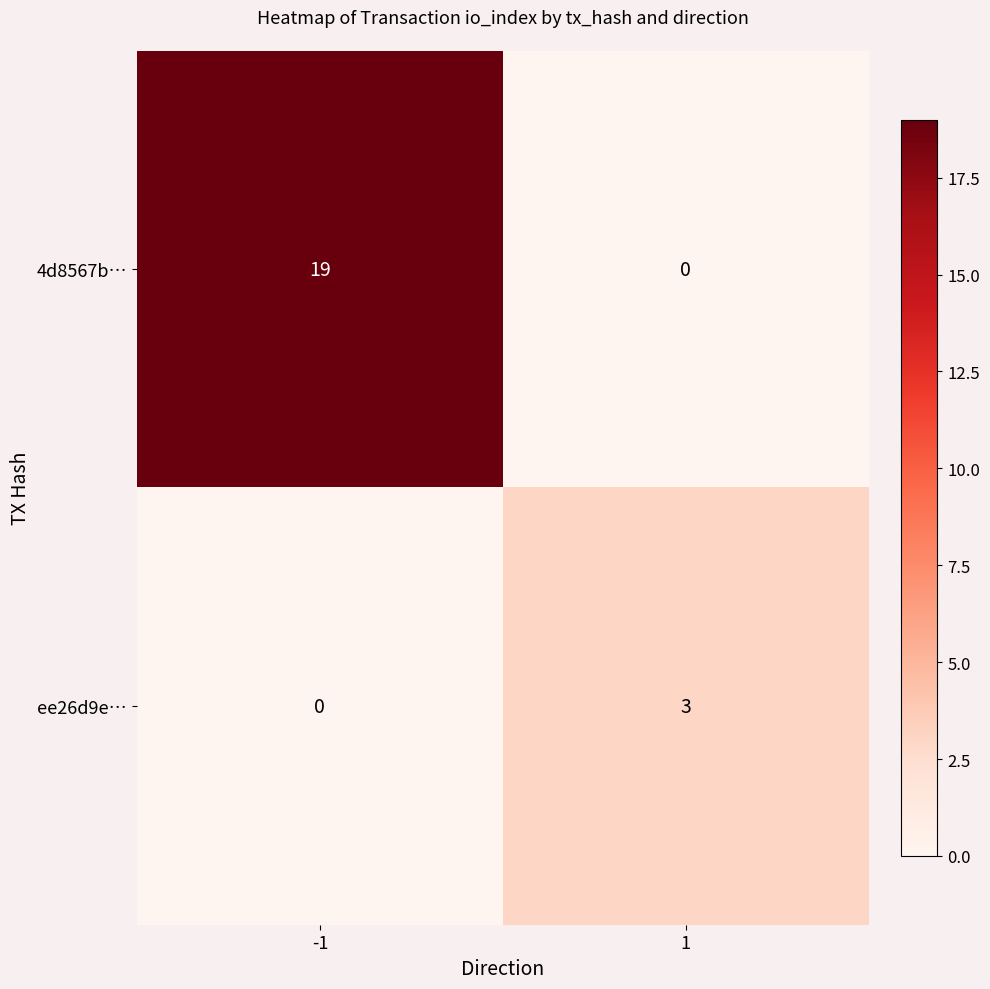

Which series has the largest total across all categories?

4d8567b…